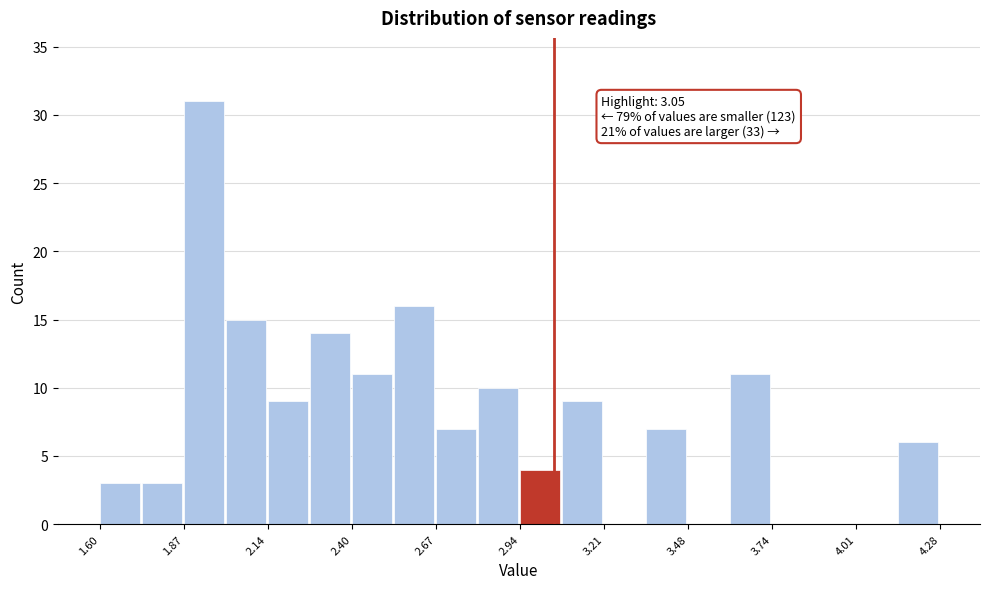

Around what value on the x-axis is the tallest bar? Give the approximate position of its centre, as read against the axis.

1.95